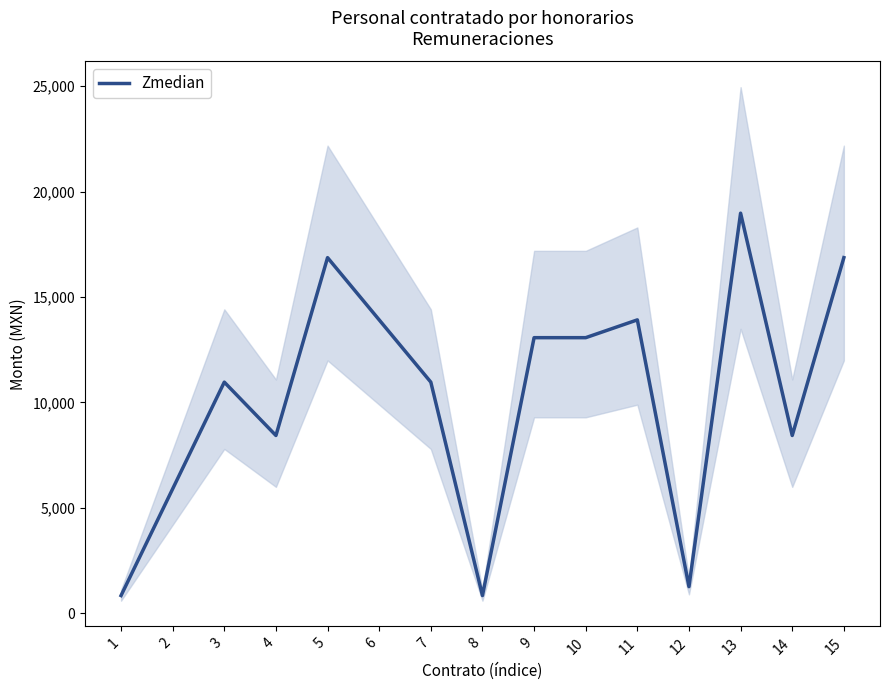

What is the value of the 4th point from the left?

8432.6